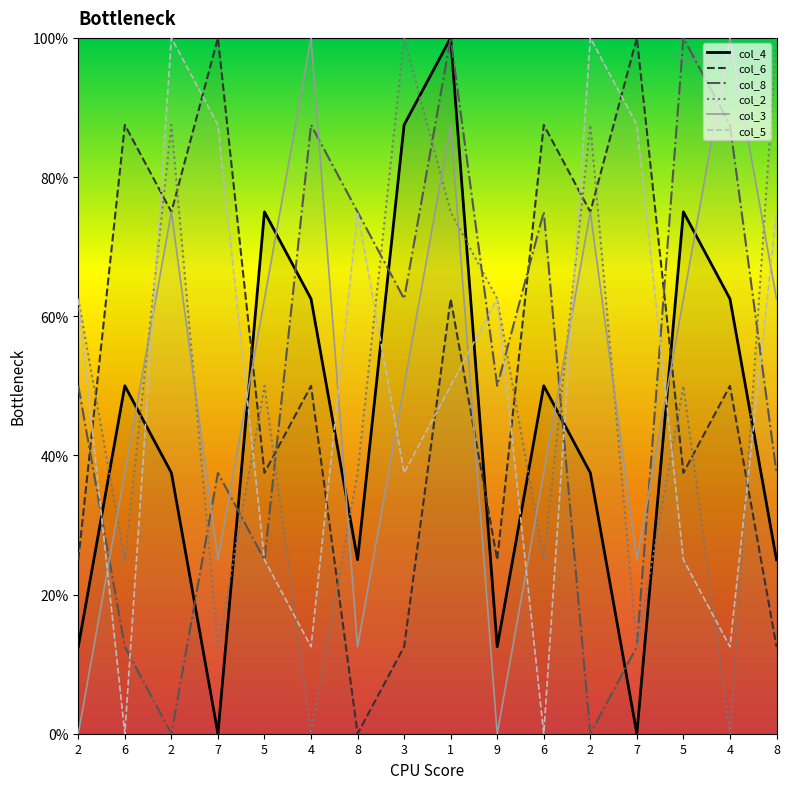

How many data points in col_6 are above 50?

7